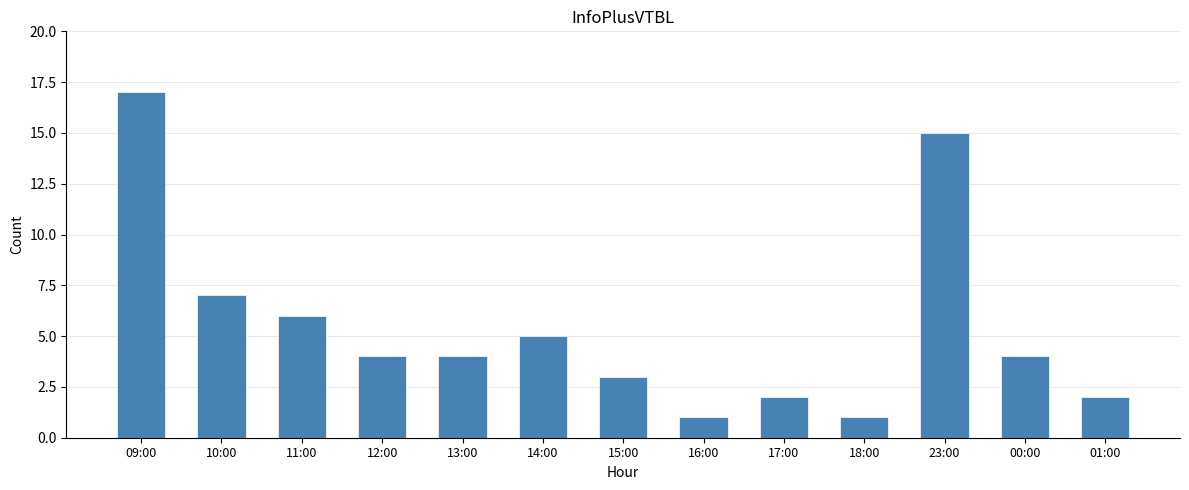

True or false: the data shows 1 at 11:00.

False